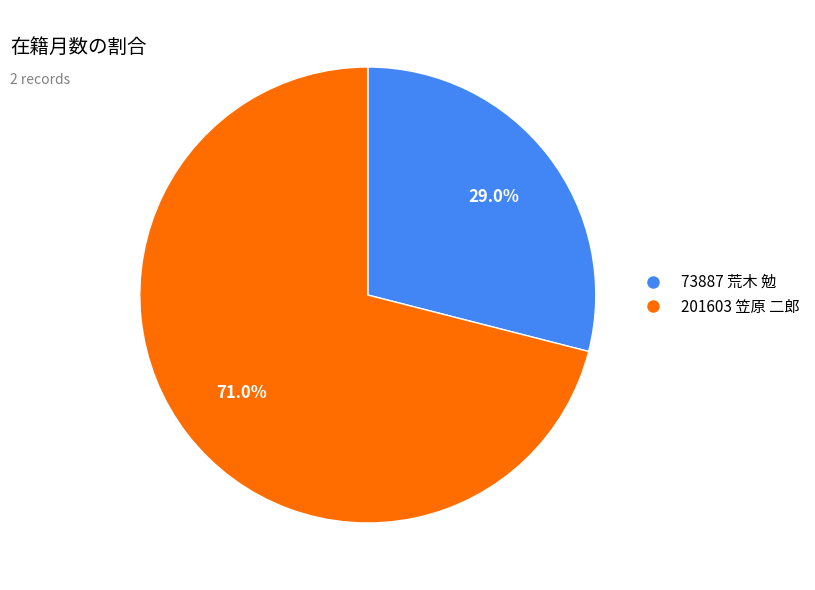

What is the largest slice in the pie chart?

201603 笠原 二郎